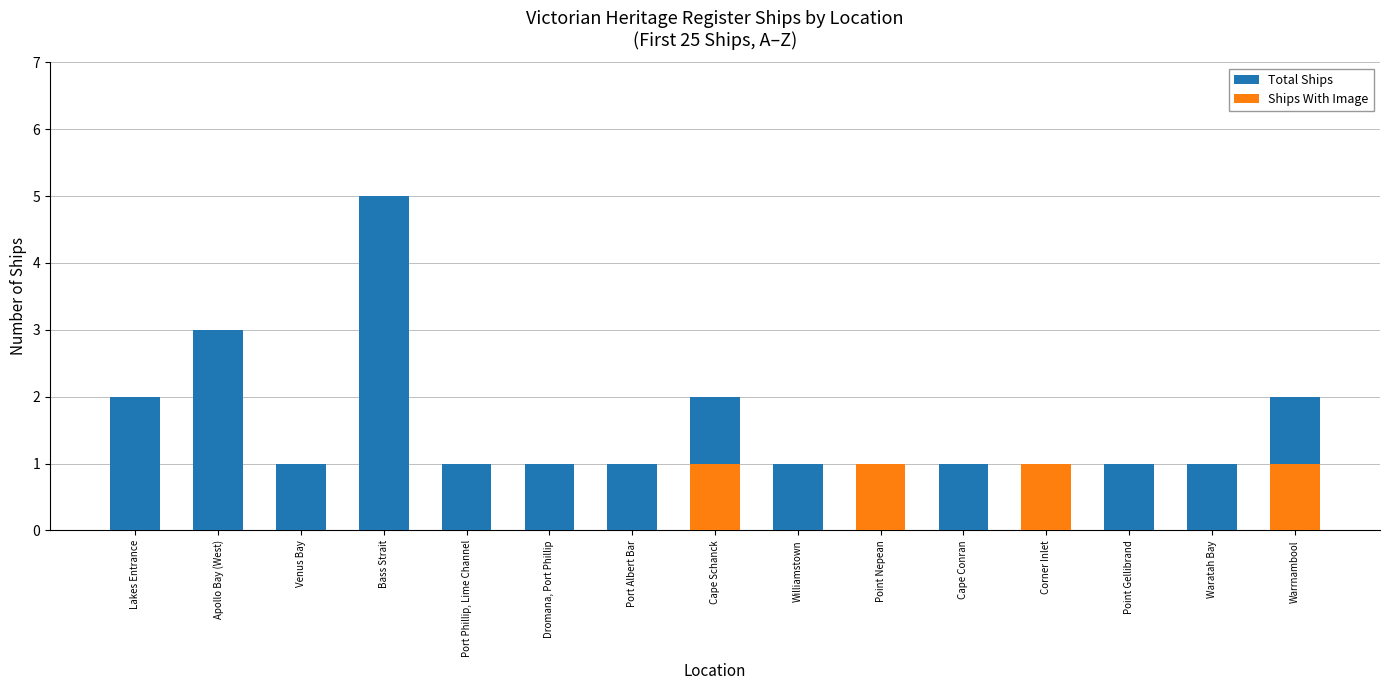

Which series changed the most between Williamstown and Warrnambool?

Total Ships